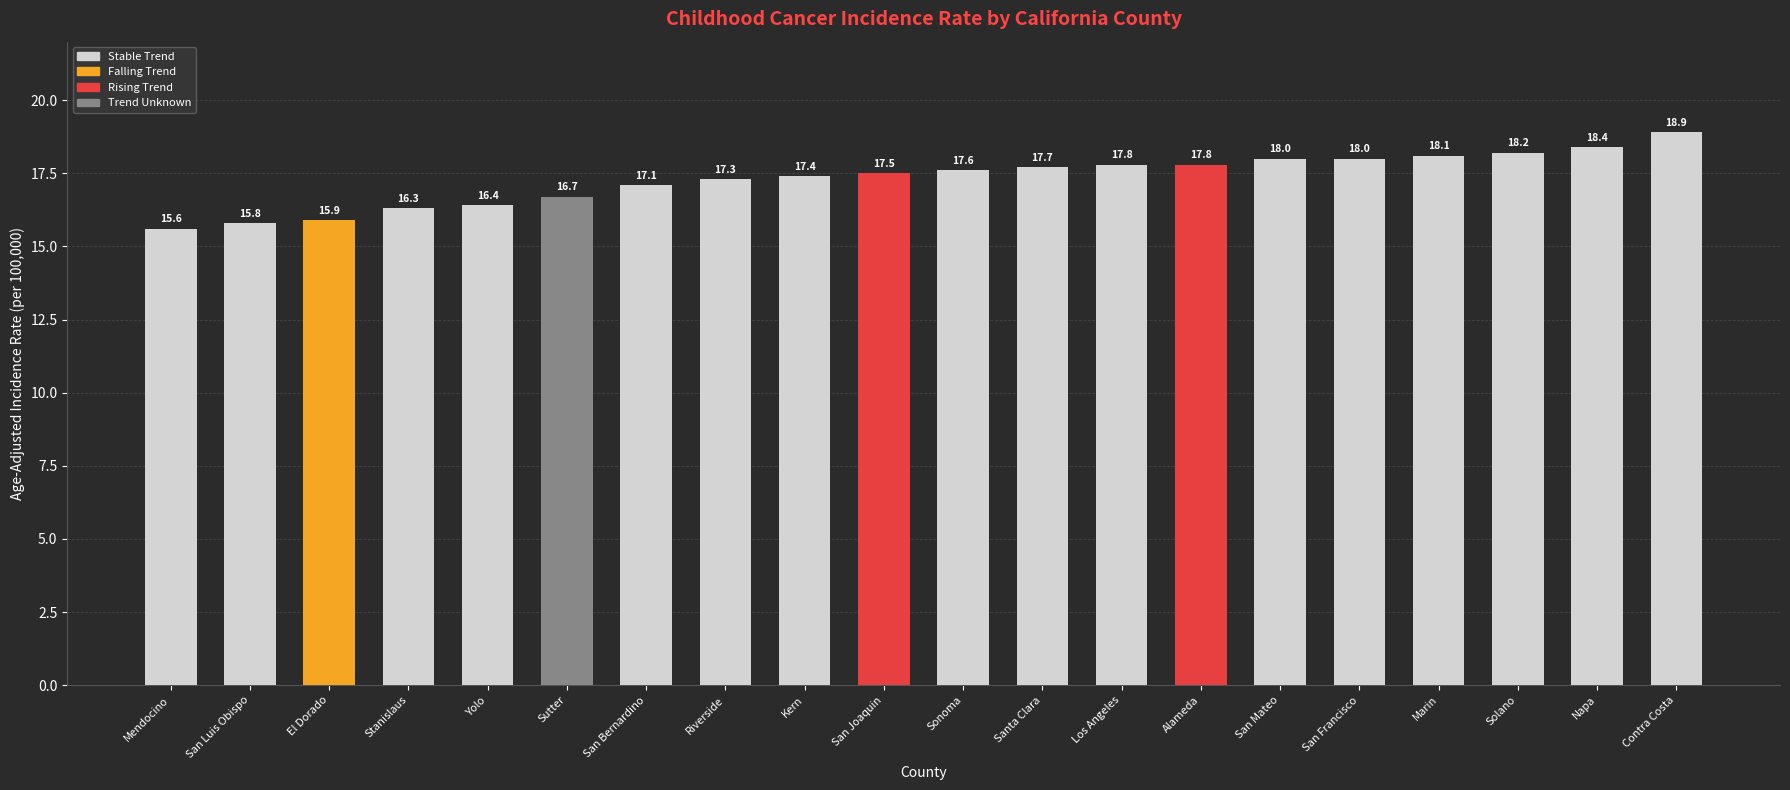

Reading left to right, extract all data points from this chart.

15.6	15.8	15.9	16.3	16.4	16.7	17.1	17.3	17.4	17.5	17.6	17.7	17.8	17.8	18.0	18.0	18.1	18.2	18.4	18.9